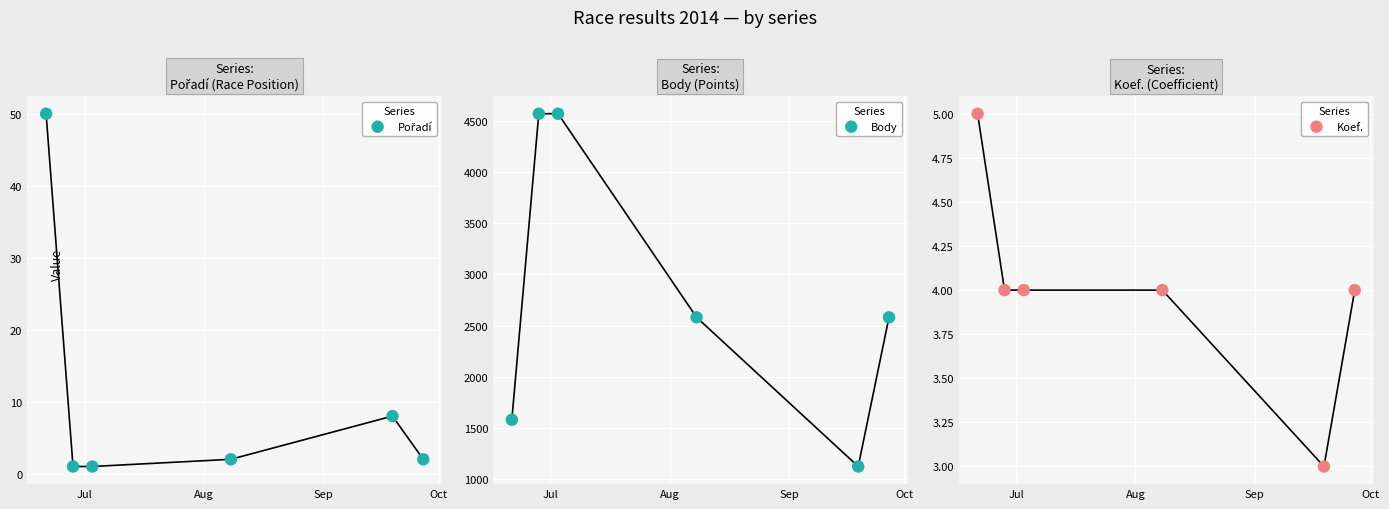

At how many categories does at least one series exceed 968?

6